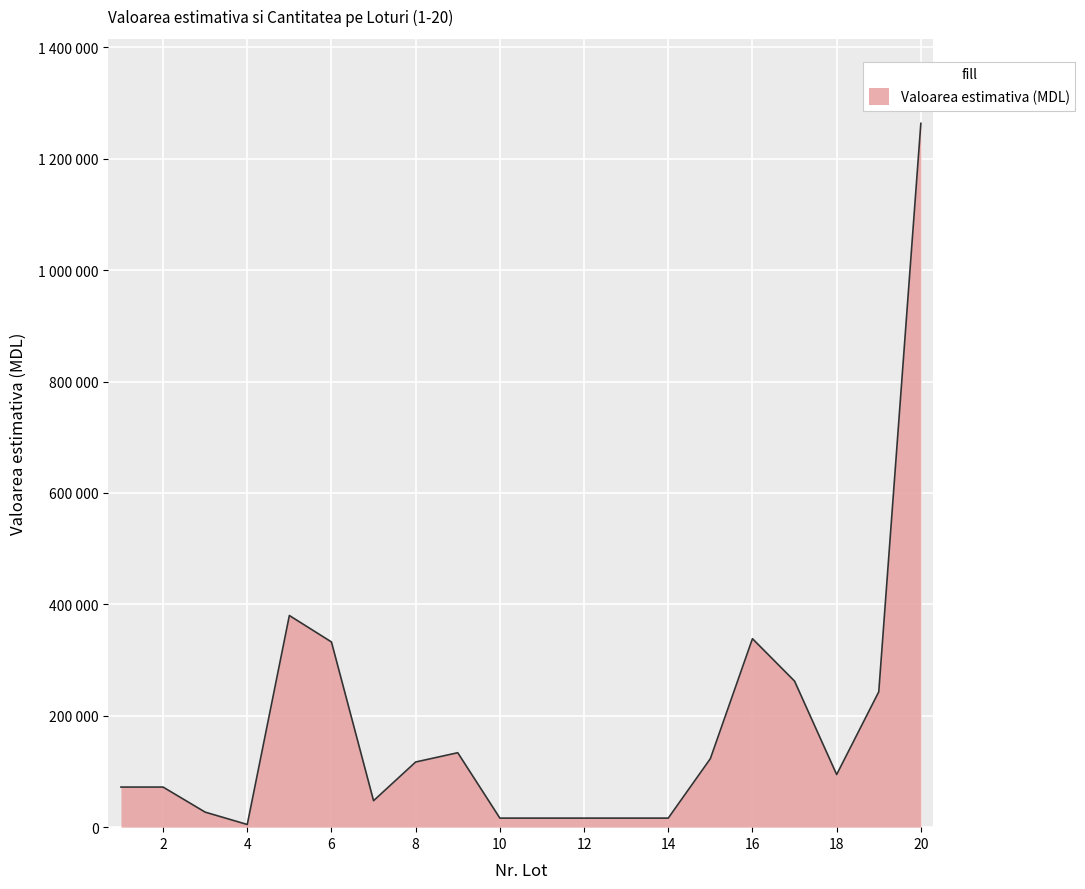

Reading left to right, transcribe all the data shown in this chart.

1=72000	2=72000	3=27000	4=4800	5=380000	6=332500	7=47500	8=117000	9=133650	10=16250	11=16250	12=16250	13=16250	14=16250	15=123000	16=338400	17=262230	18=94500	19=243000	20=1263600